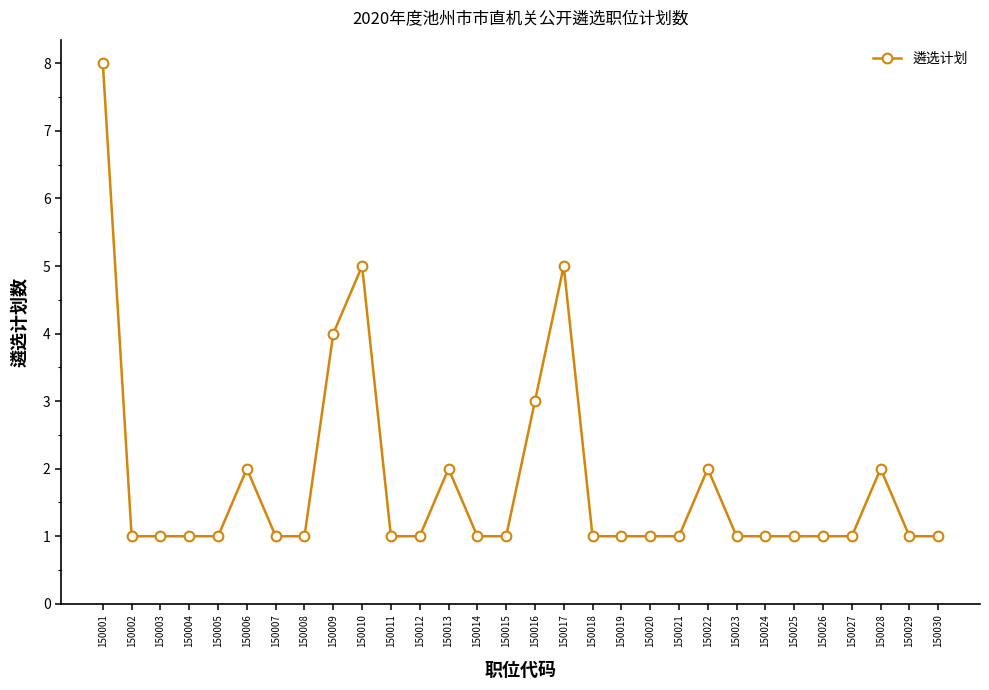

At which label is the value closest to 4?

150009